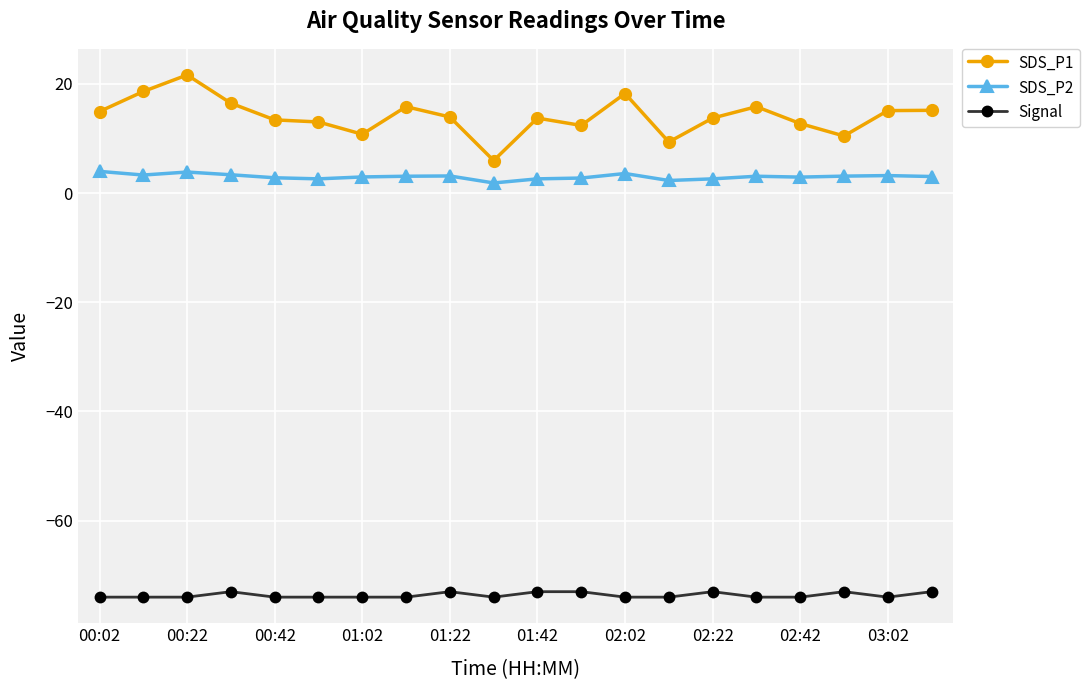

What is the lowest value of the SDS_P1 series?

6.0